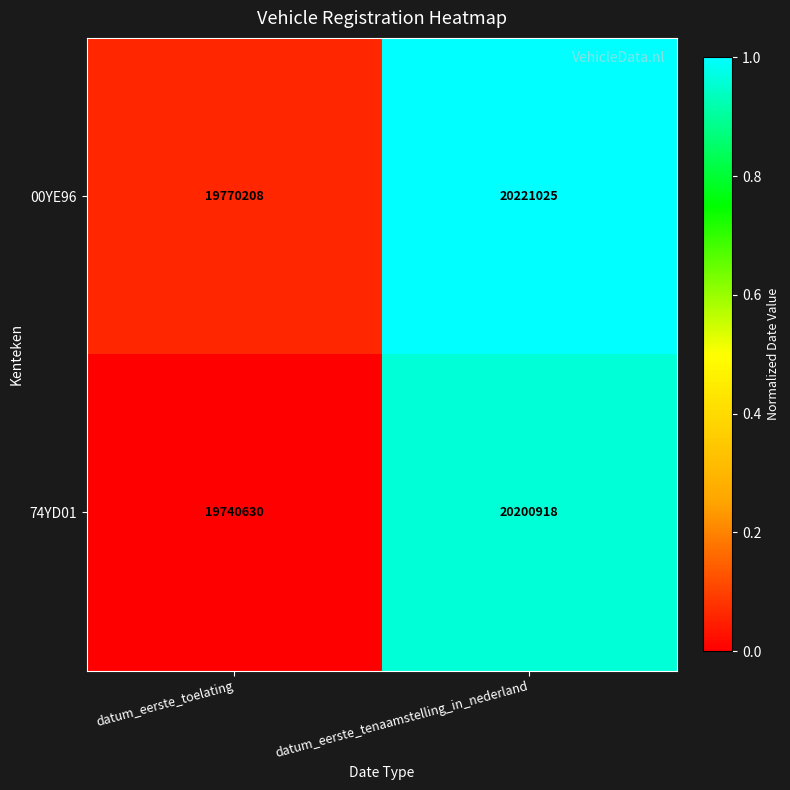

What is the sum of the 00YE96 values at datum_eerste_toelating and datum_eerste_tenaamstelling_in_nederland?

39991233